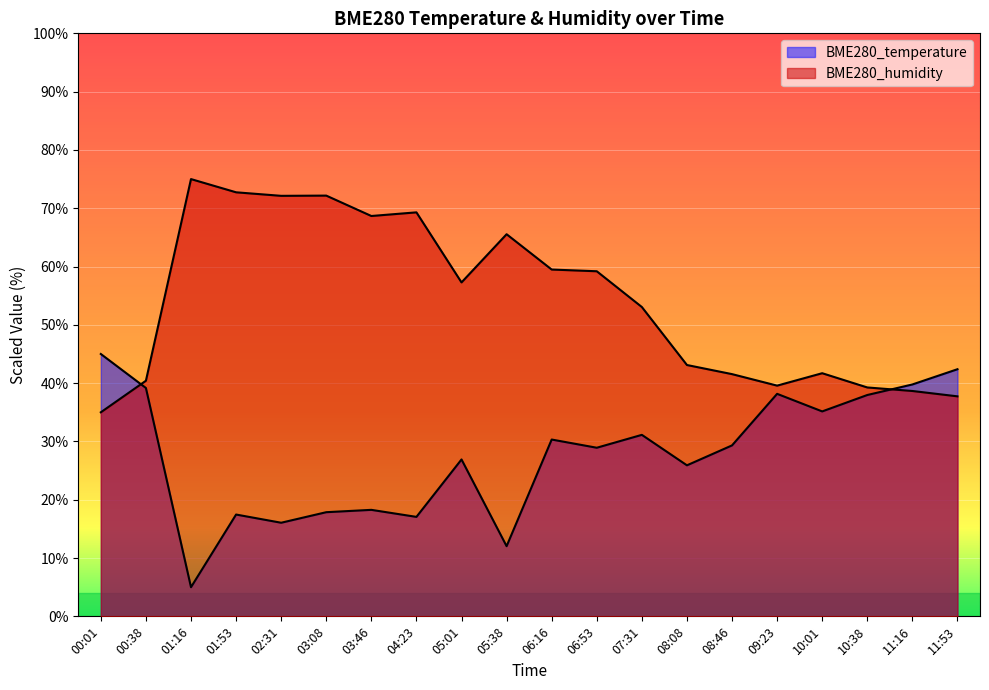

What is the highest value of the BME280_temperature series?

45.0